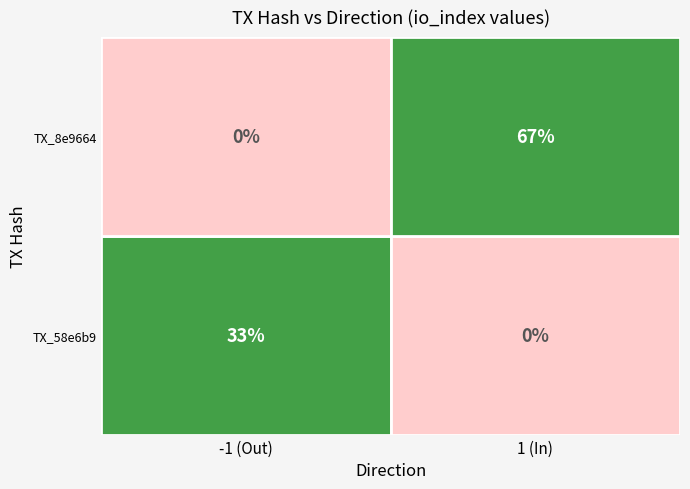

True or false: 8e9664214c0ca0c8f49efecdbe3bf2b9f28a573 has a value of 6 at io_index.

True